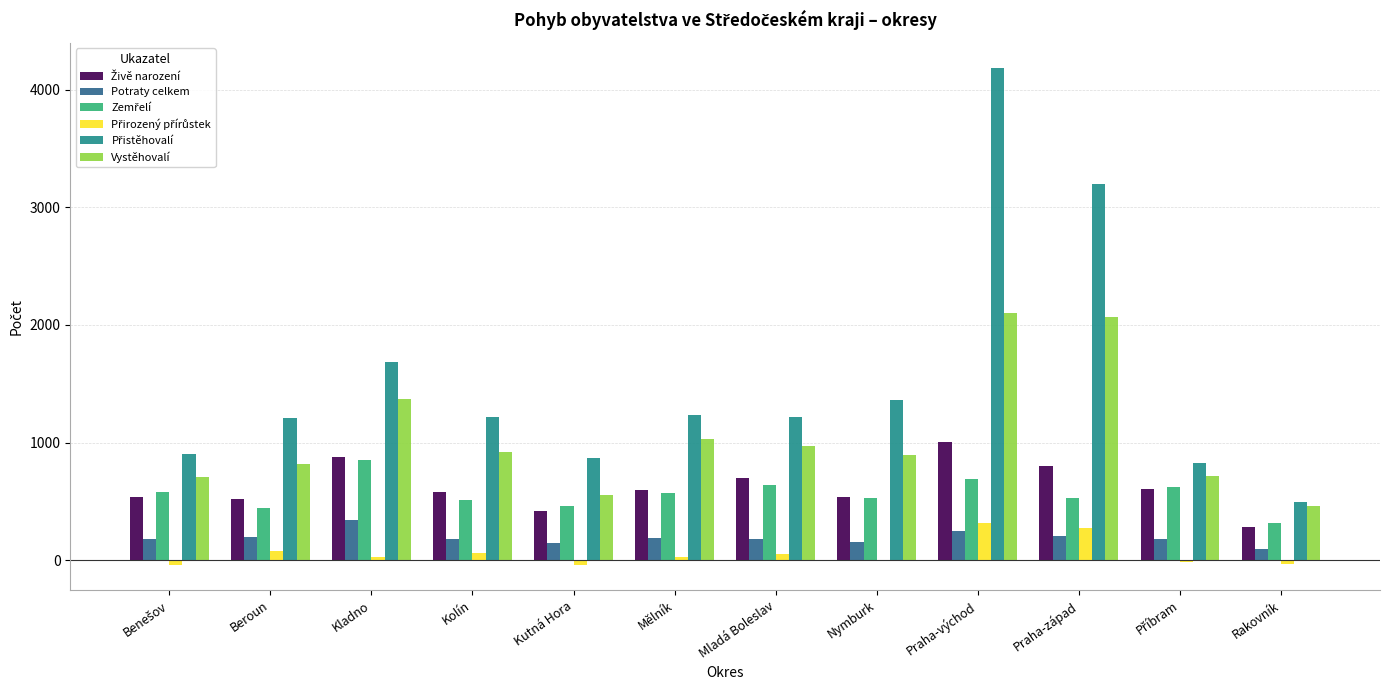

Read the Vystěhovalí value at Kutná Hora, to the nearest 10.

550